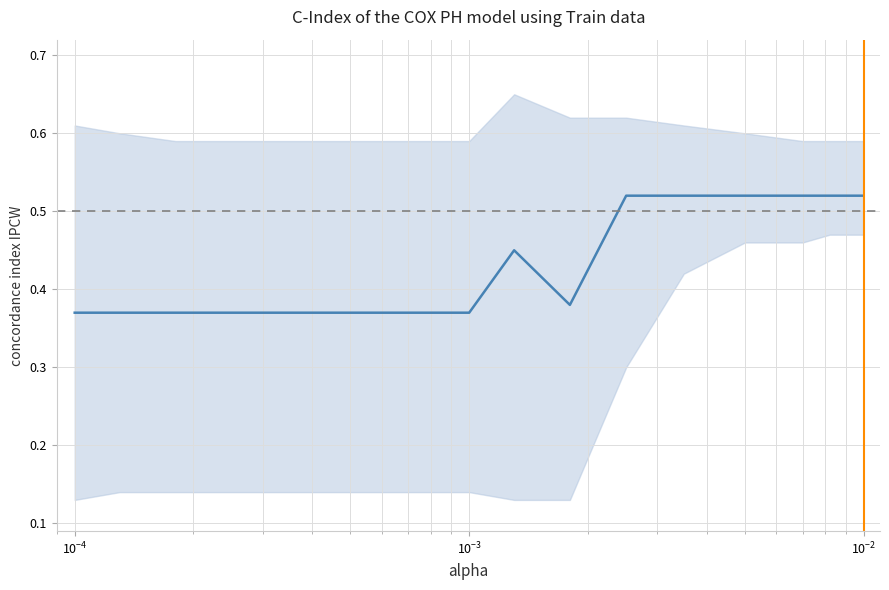

How many data points does each series have?

17